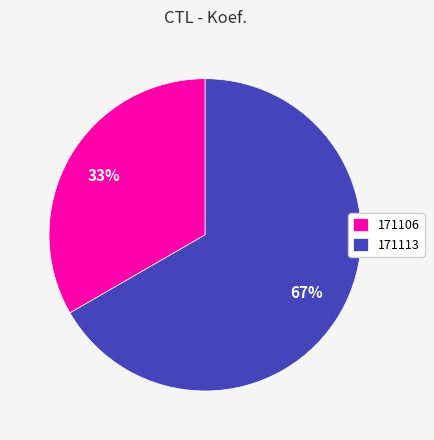

To the nearest percent, what is the average slice percentage?

50%